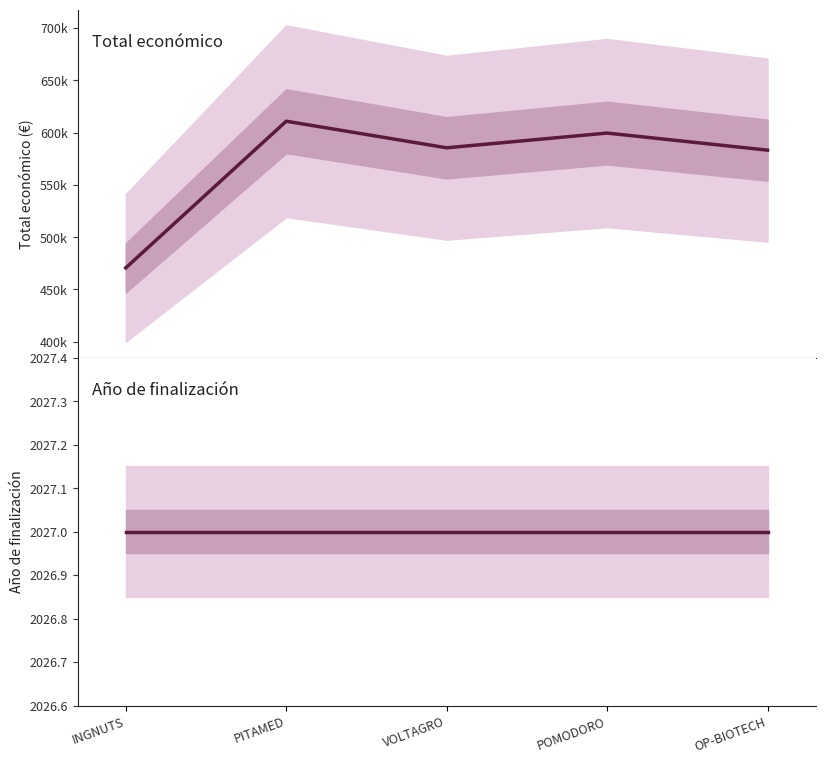

What are all the series names shown in the legend?

Total económico, Año de finalización